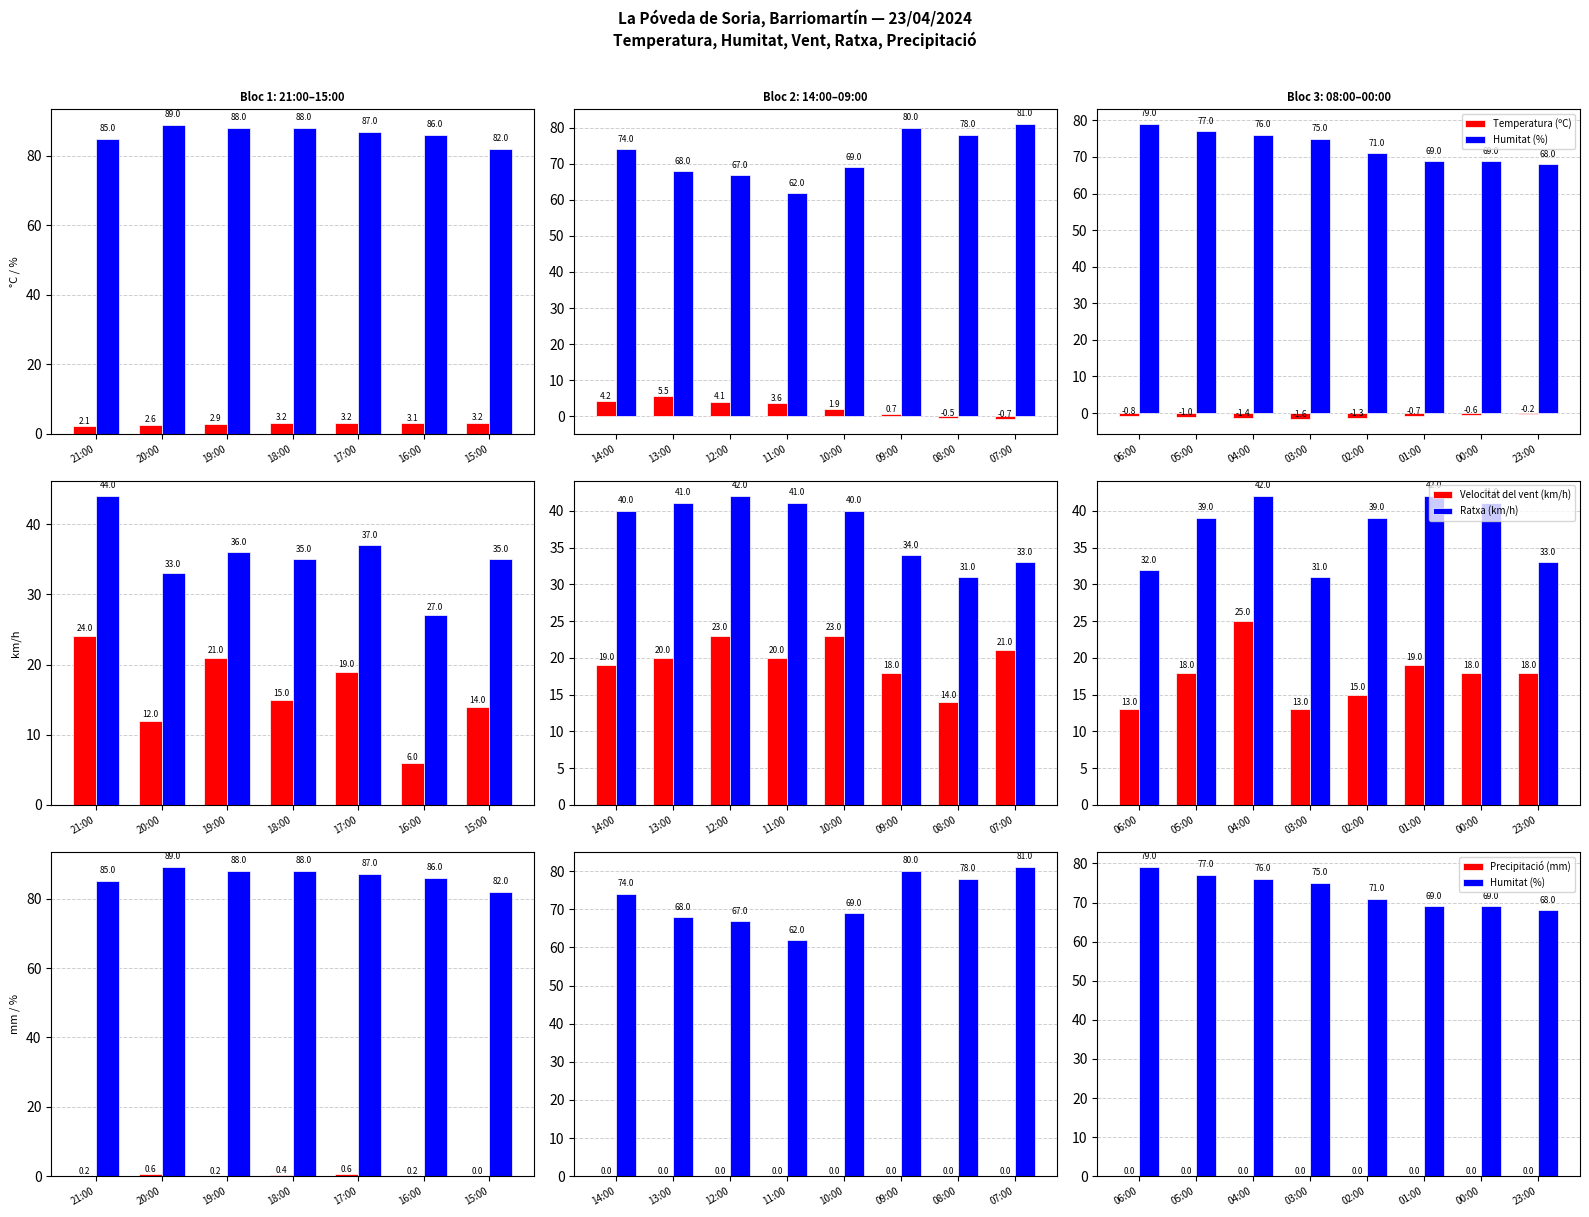

What is the label of the 2nd bar from the right?

00:00